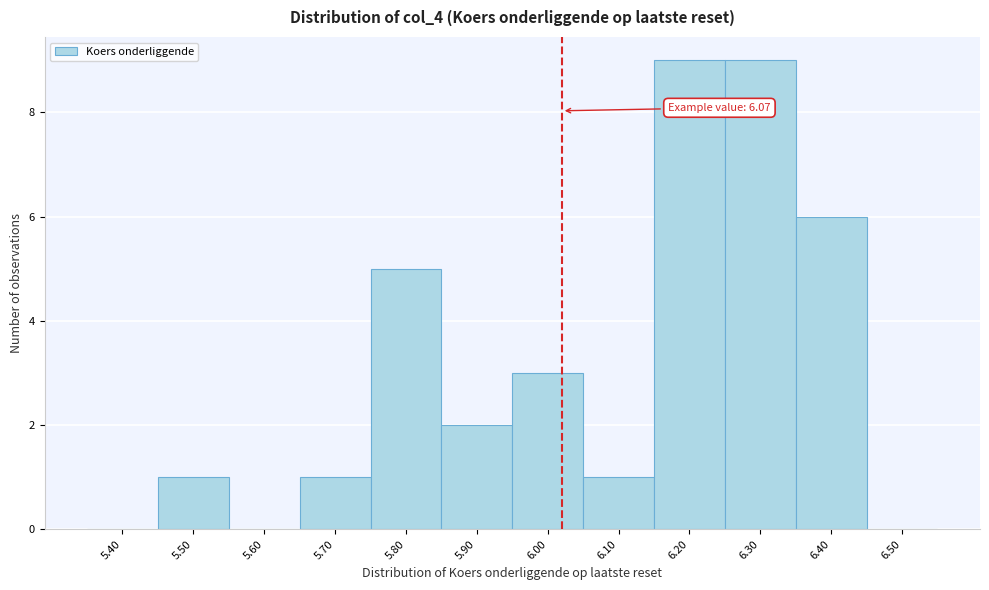

Reading left to right, transcribe all the data shown in this chart.

5.40=0	5.50=1	5.60=0	5.70=1	5.80=5	5.90=2	6.00=3	6.10=1	6.20=9	6.30=9	6.40=6	6.50=0